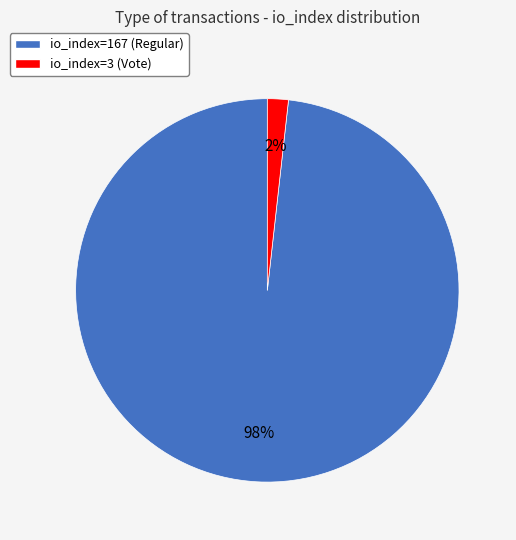

Count the number of slices in the pie.

2